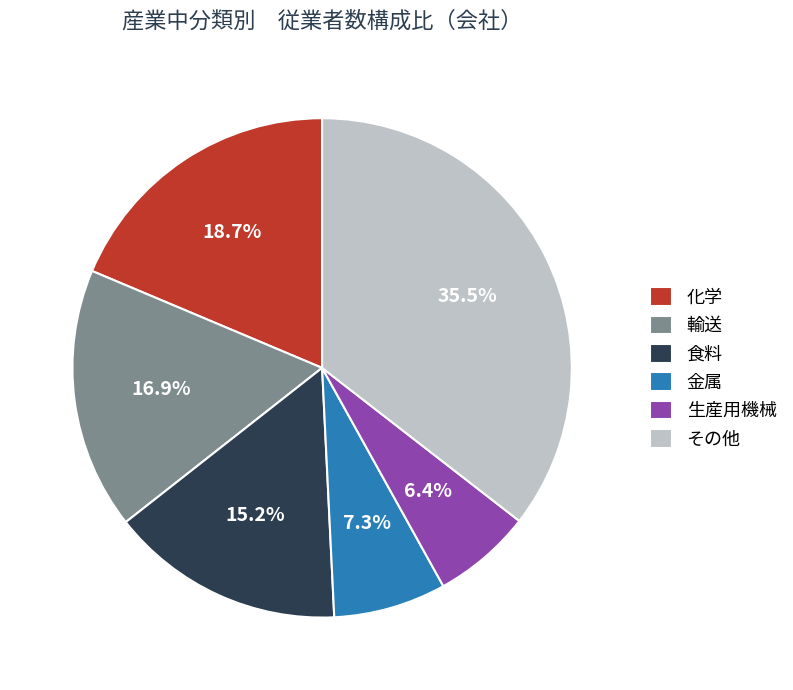

Which slice is the largest?

その他